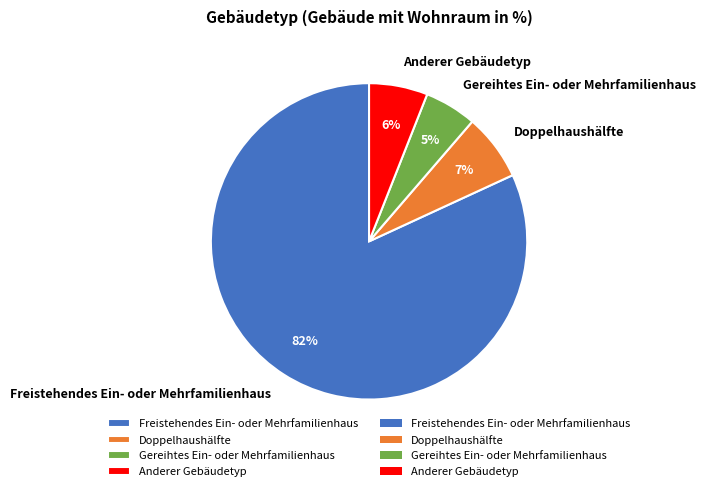

To the nearest percent, what percentage of the pie is Doppelhaushälfte?

7%